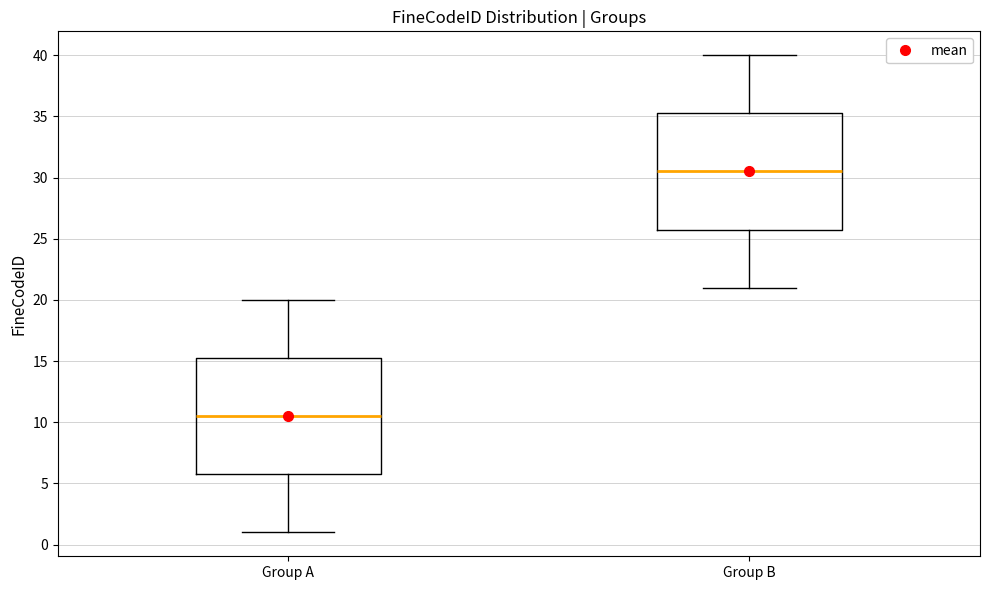

Where does the upper whisker of the box for Group A end on the y-axis? The values are not printed on the chart, so give them approximately, as read against the axis.

20.0